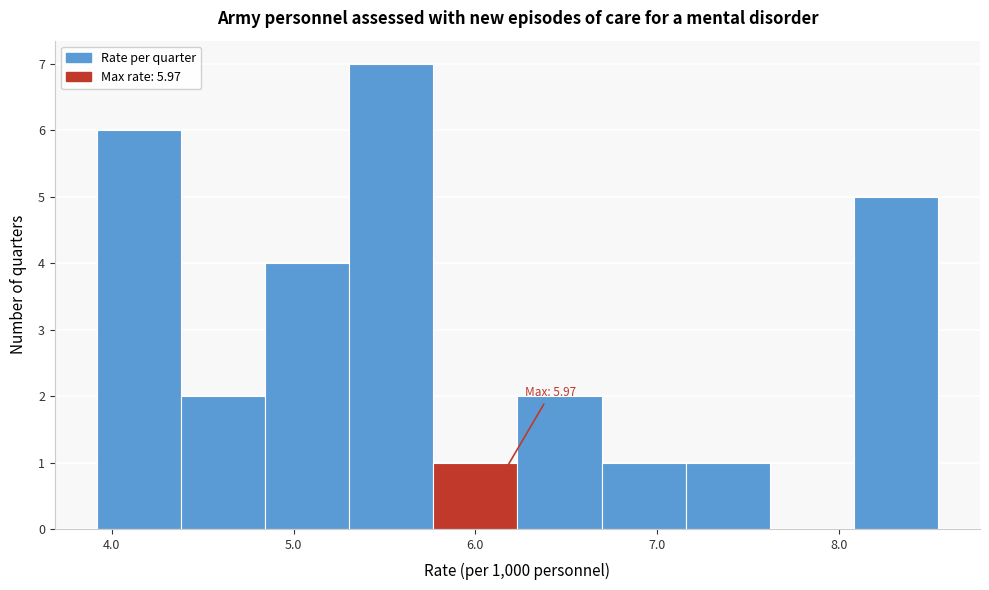

Which range on the x-axis has the tallest bar?

5.3 to 5.8